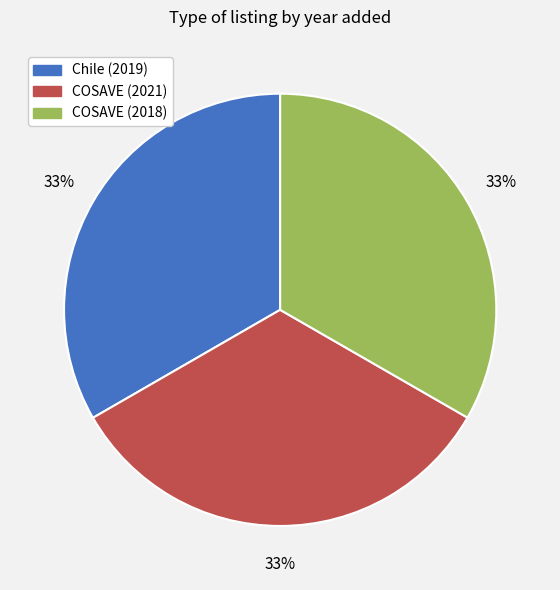

Do COSAVE (2021) and COSAVE (2018) together represent more than half of the pie?

Yes